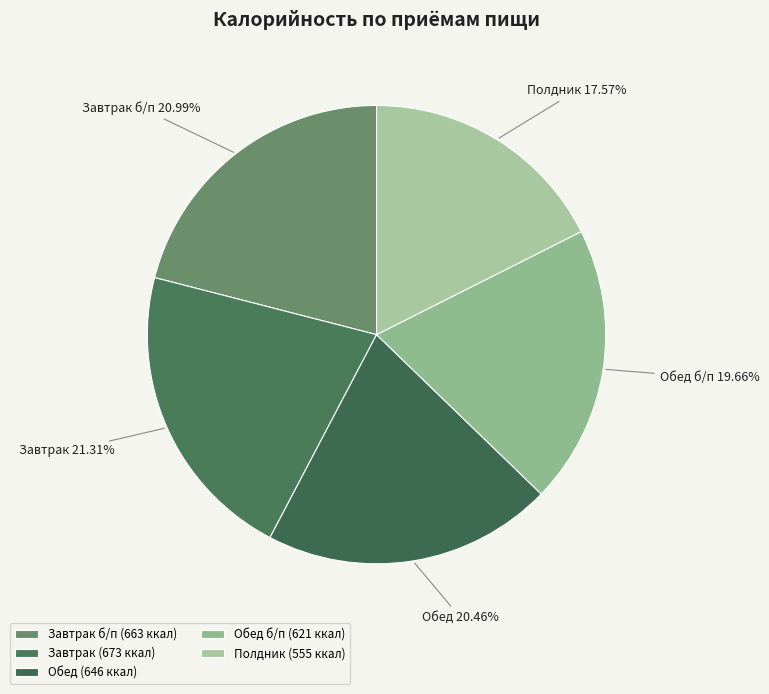

Is it true that Завтрак is 12% of the pie?

False